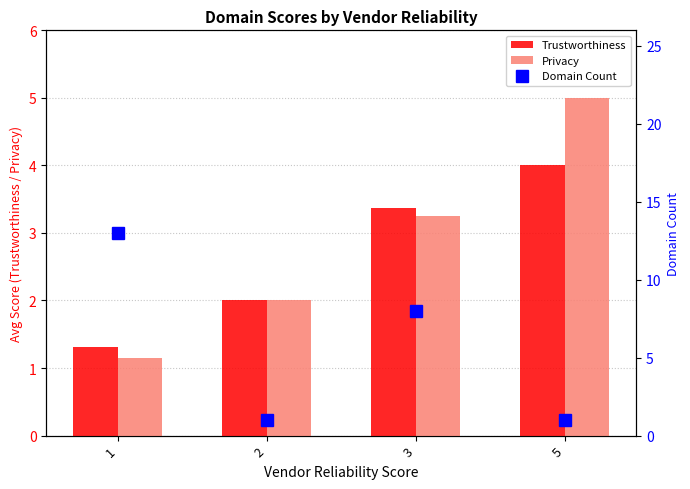

Which series has the largest range (max minus min)?

Domain Count